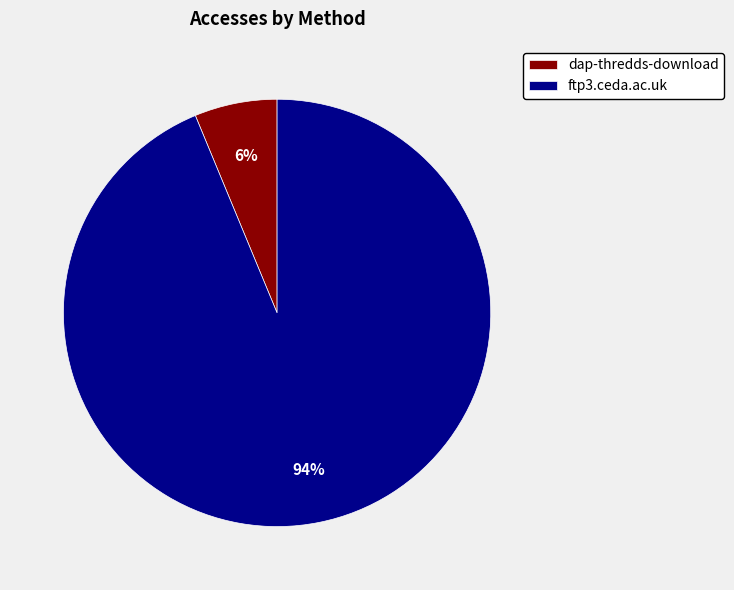

Does any single category account for the majority?

Yes